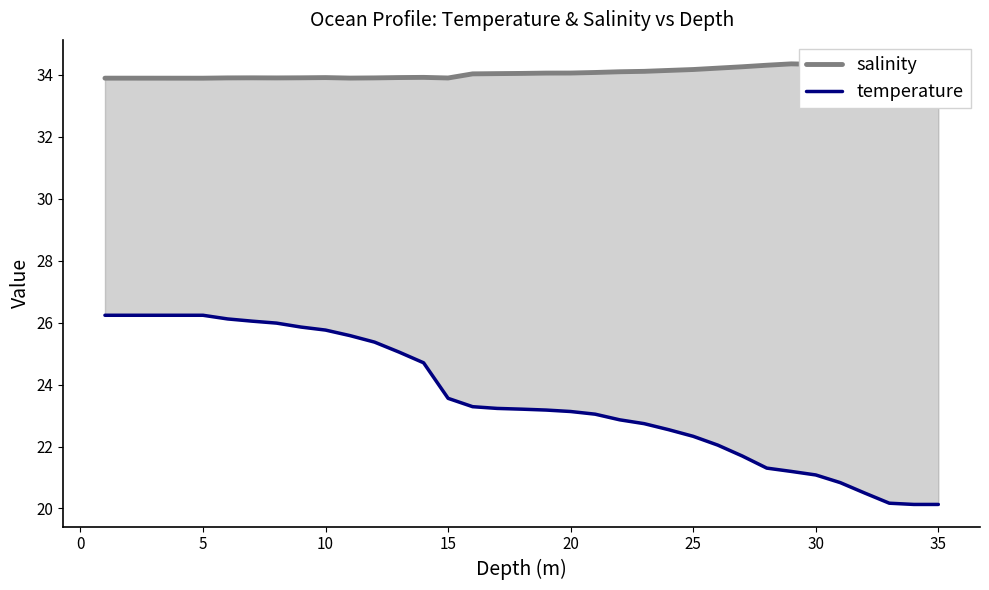

True or false: temperature and salinity intersect in this chart.

False